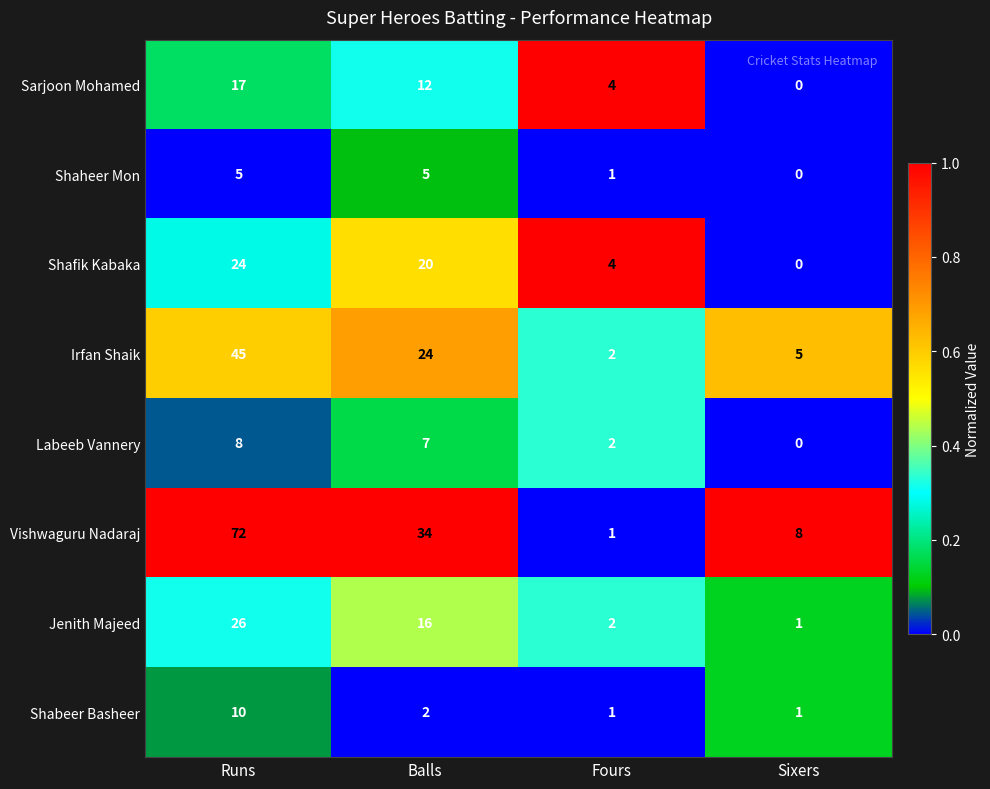

How many values in the Vishwaguru Nadaraj series are below 34?

2